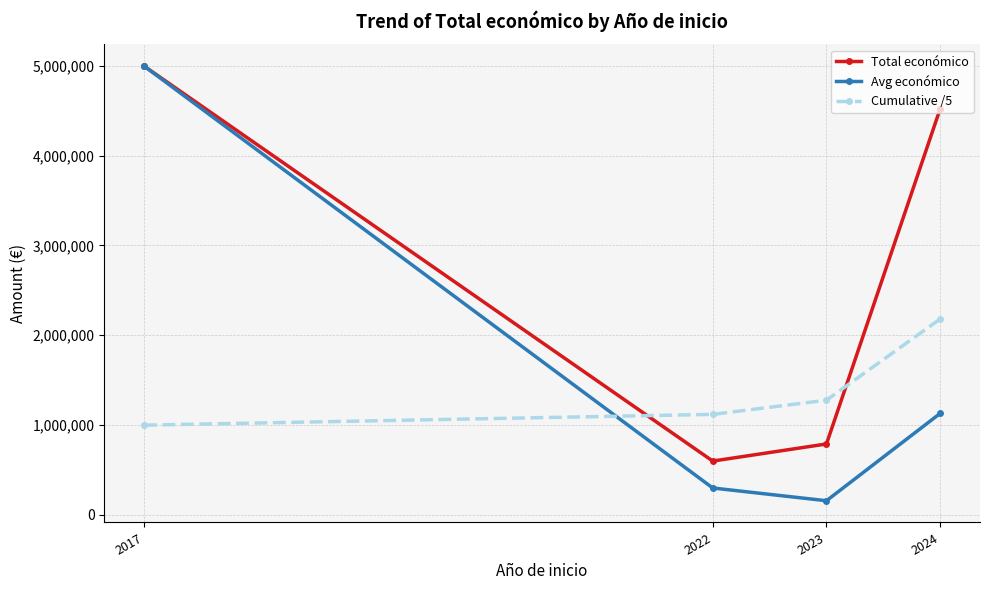

Which series has the widest spread of values?

Avg económico